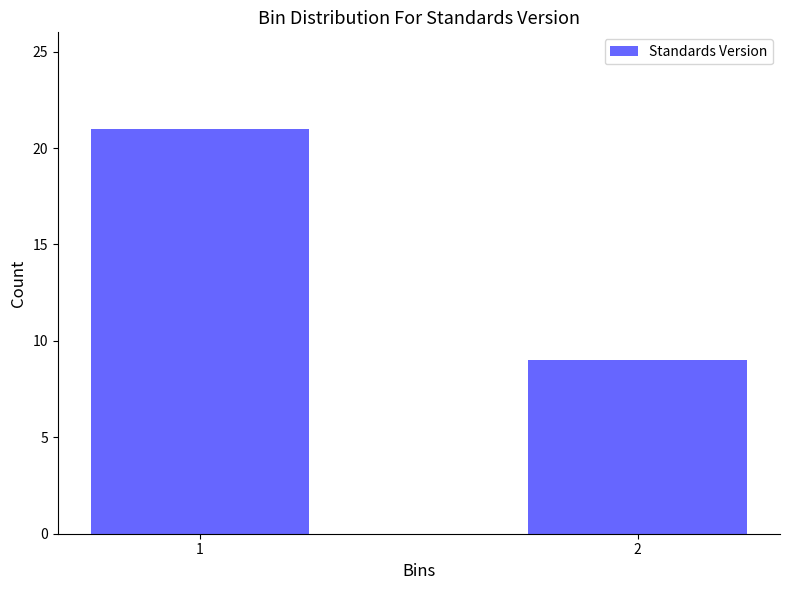

Reading left to right, list all the values displayed in this chart.

21	9